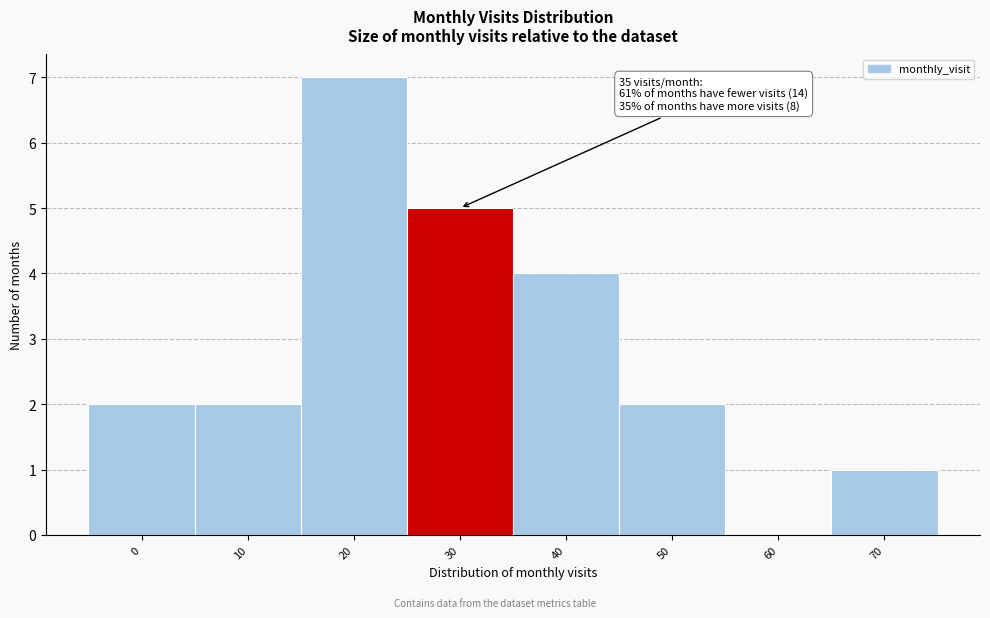

Reading left to right, extract all data points from this chart.

0=2	10=2	20=7	30=5	40=4	50=2	60=0	70=1